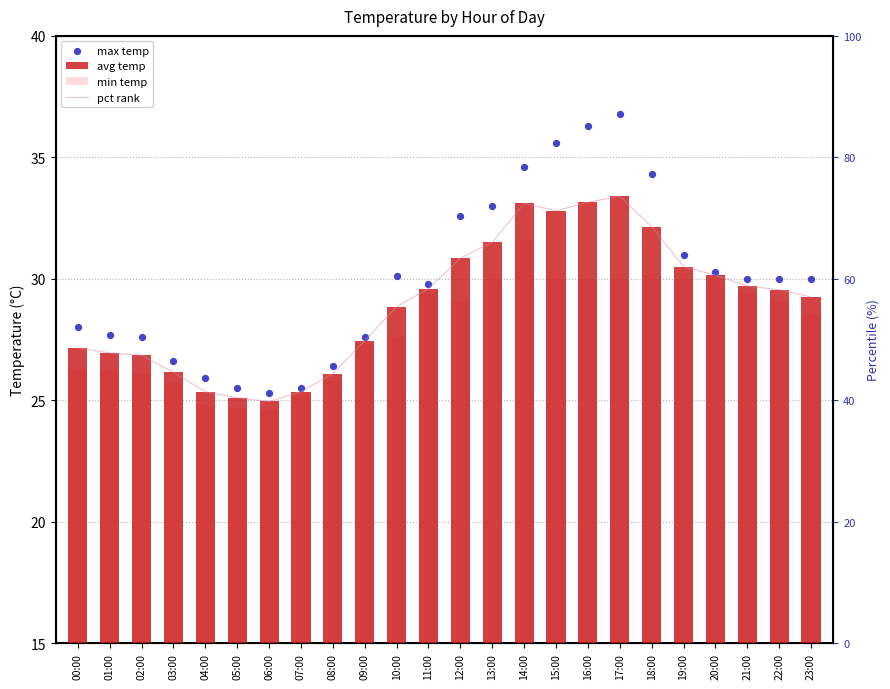

What are all the series names shown in the legend?

avg temp, min temp, max temp, pct rank